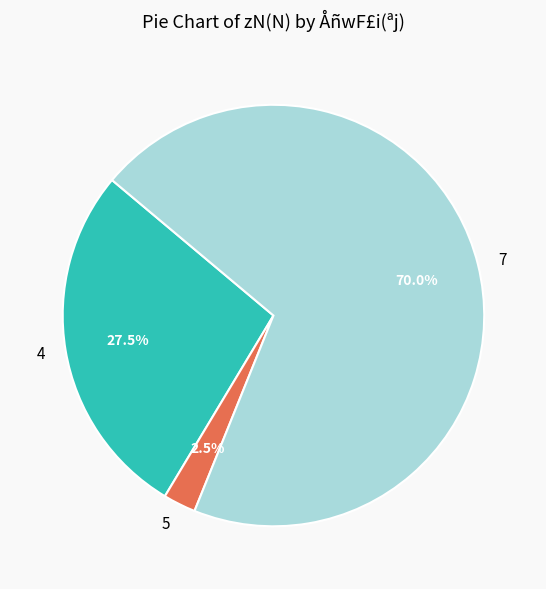

To the nearest percent, what percentage of the pie is 7?

70%